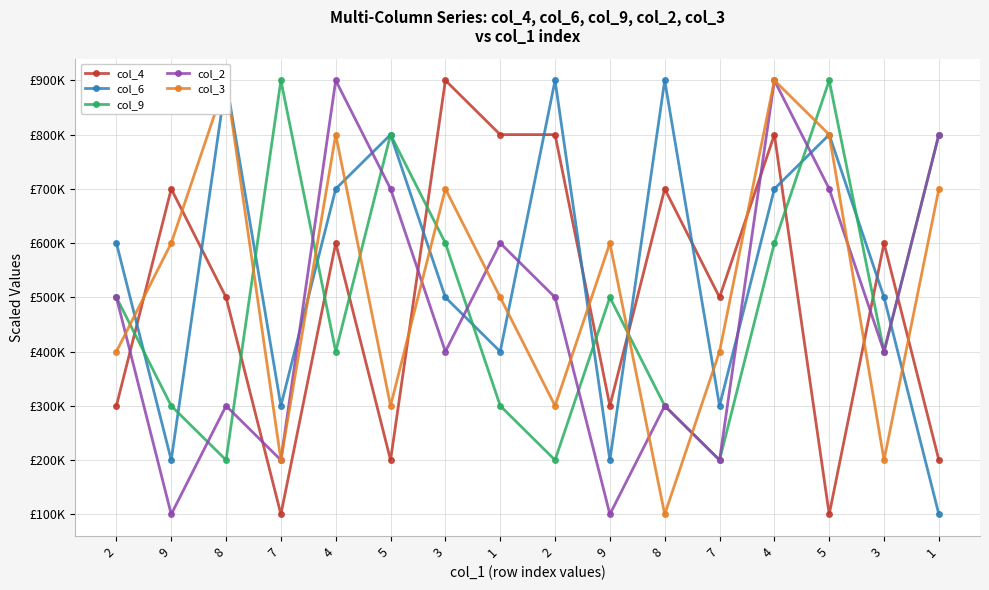

Reading left to right, list all the values displayed in this chart.

col_4: 300000	700000	500000	100000	600000	200000	900000	800000	800000	300000	700000	500000	800000	100000	600000	200000
col_6: 600000	200000	900000	300000	700000	800000	500000	400000	900000	200000	900000	300000	700000	800000	500000	100000
col_9: 500000	300000	200000	900000	400000	800000	600000	300000	200000	500000	300000	200000	600000	900000	400000	800000
col_2: 500000	100000	300000	200000	900000	700000	400000	600000	500000	100000	300000	200000	900000	700000	400000	800000
col_3: 400000	600000	900000	200000	800000	300000	700000	500000	300000	600000	100000	400000	900000	800000	200000	700000